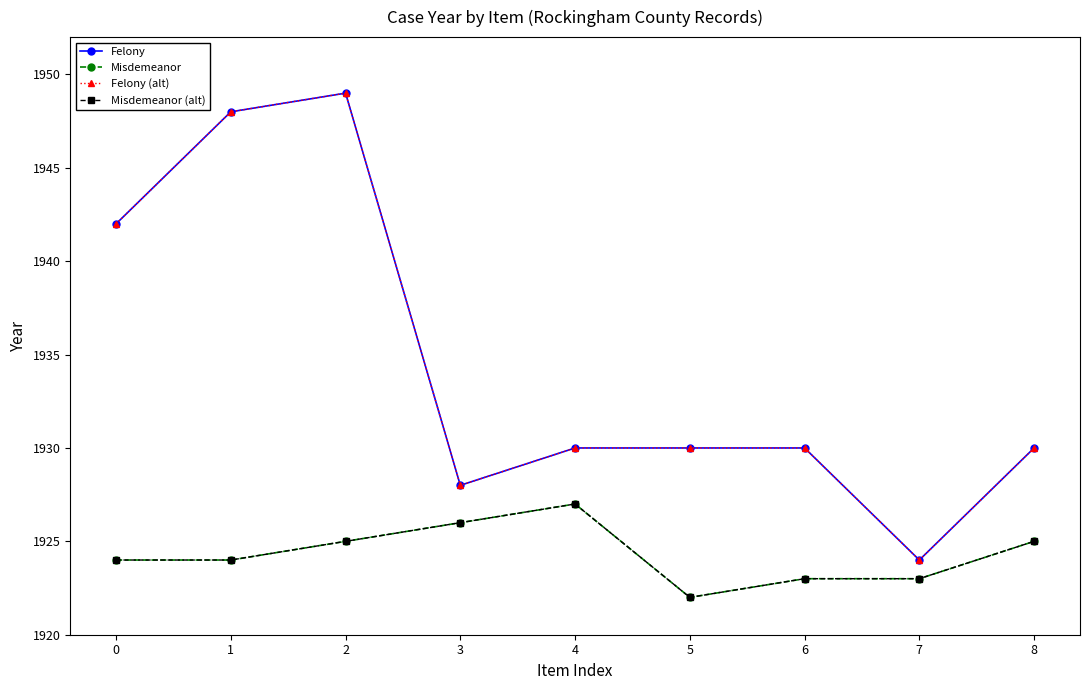

At 3, list the series in order from largest to smallest.

Felony, Felony (alt), Misdemeanor, Misdemeanor (alt)